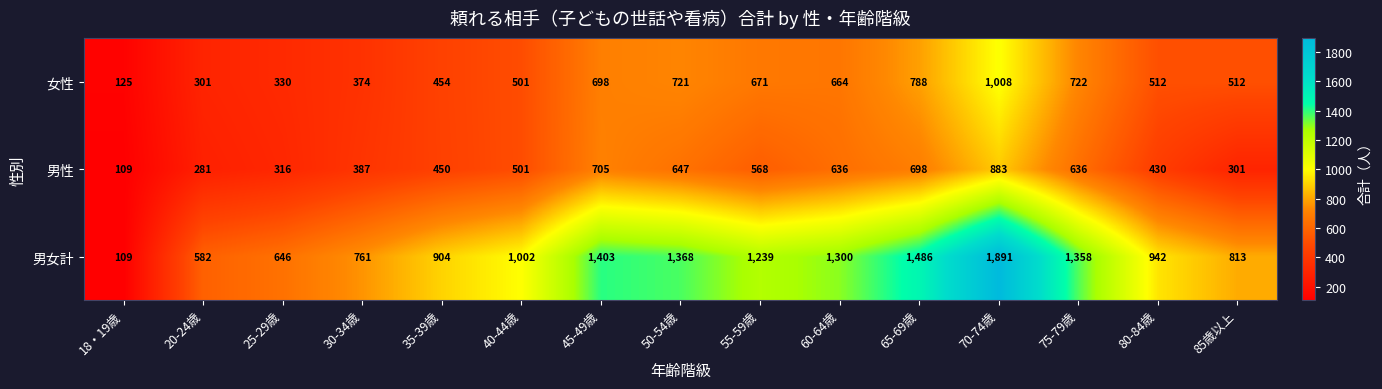

Between 70-74歳 and 80-84歳, which series saw the biggest shift?

男女計